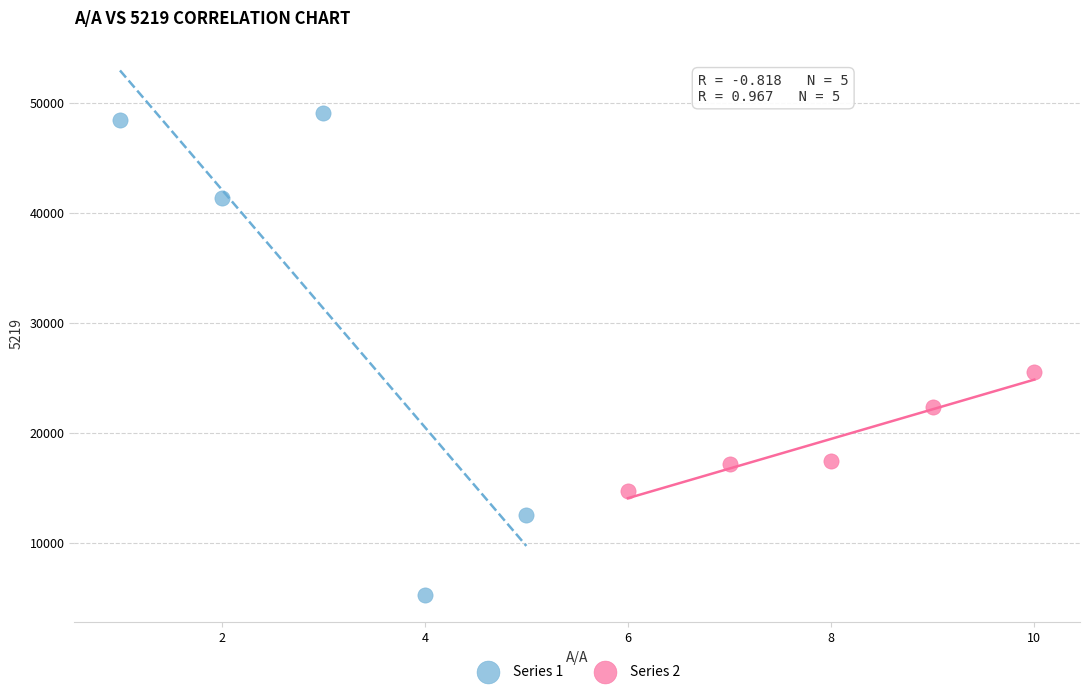

Which series contains the lowest Y value?

Series 1